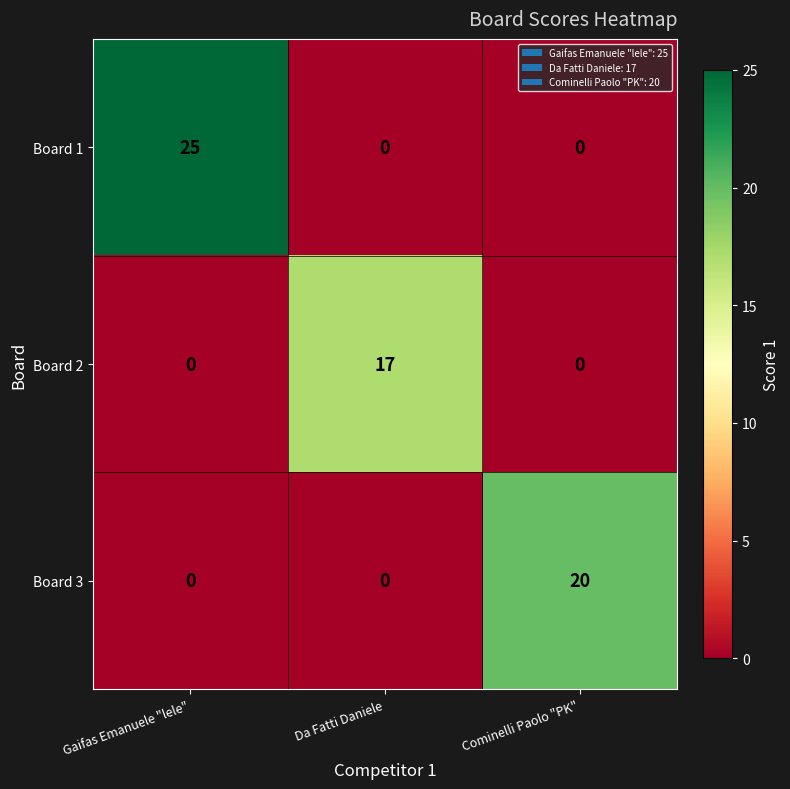

What is the sum of all Board 2 values?

17